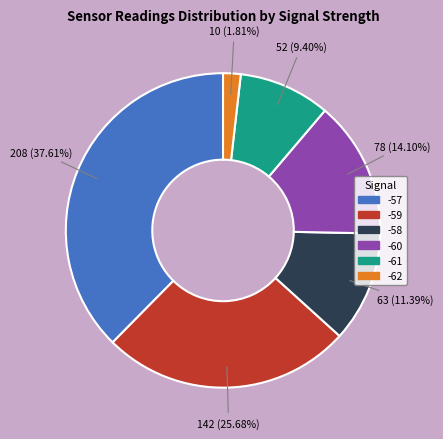

Is there a majority slice in this chart?

No